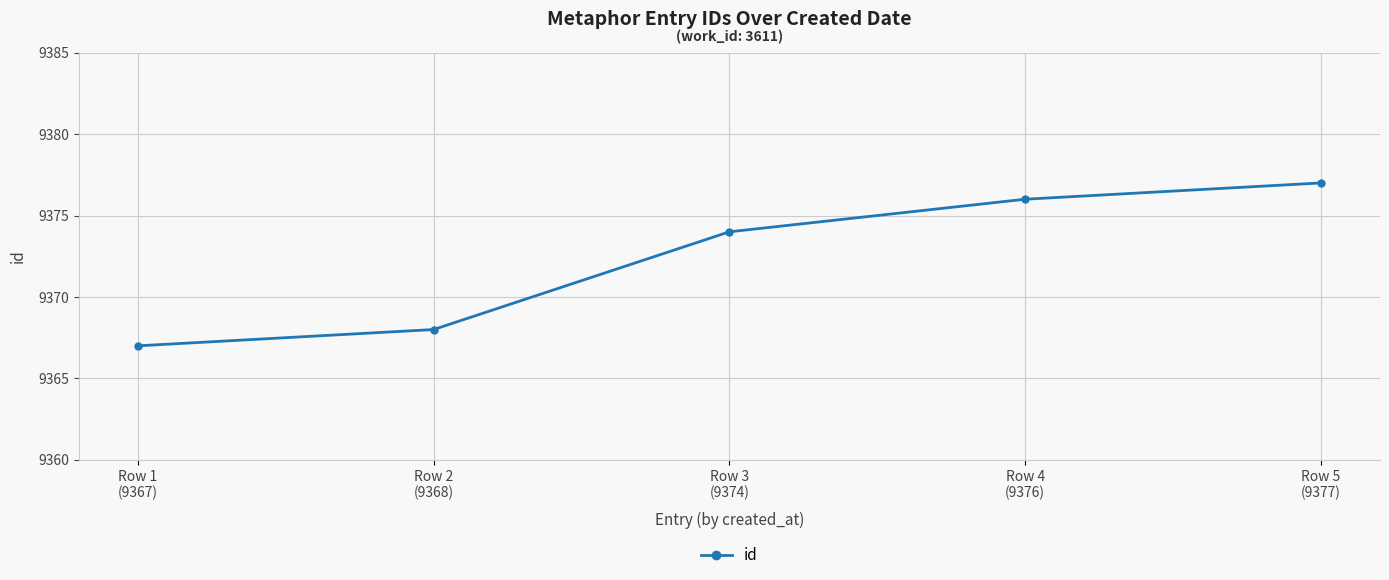

Is it true that the value at Row 3
(9374) is 9374?

True